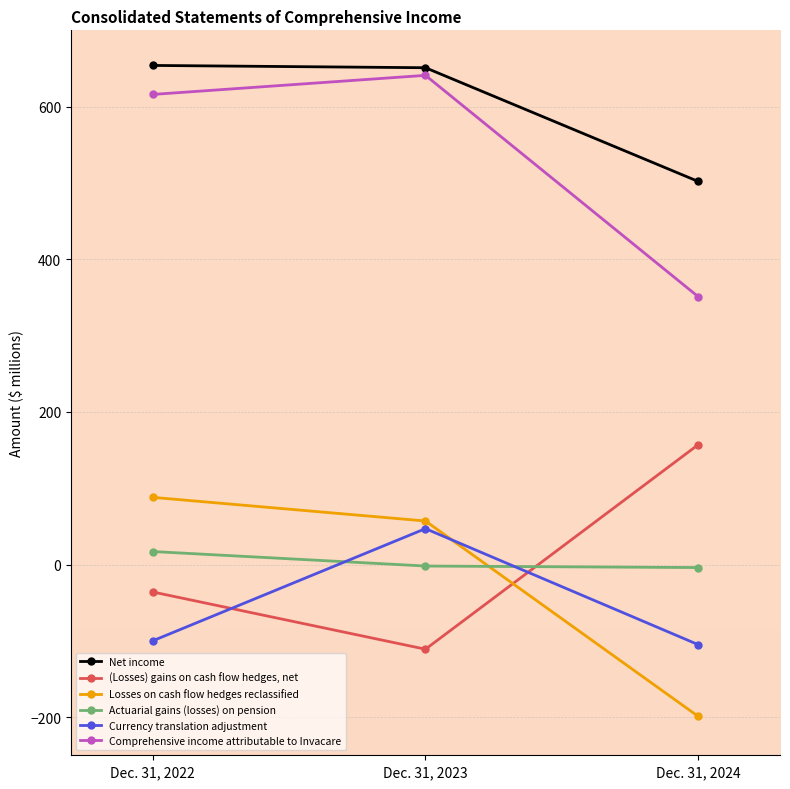

Does the chart display data point markers on the line(s)?

Yes